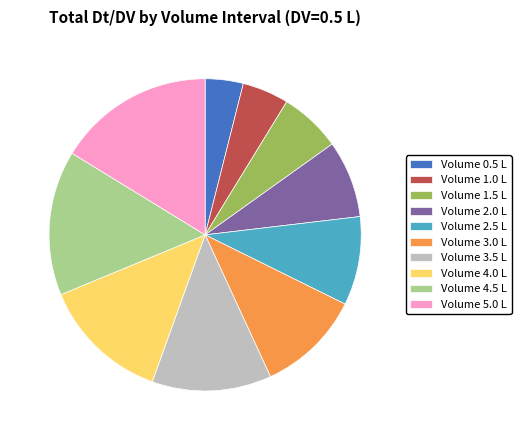

What is the smallest slice in the pie chart?

Volume 0.5 L